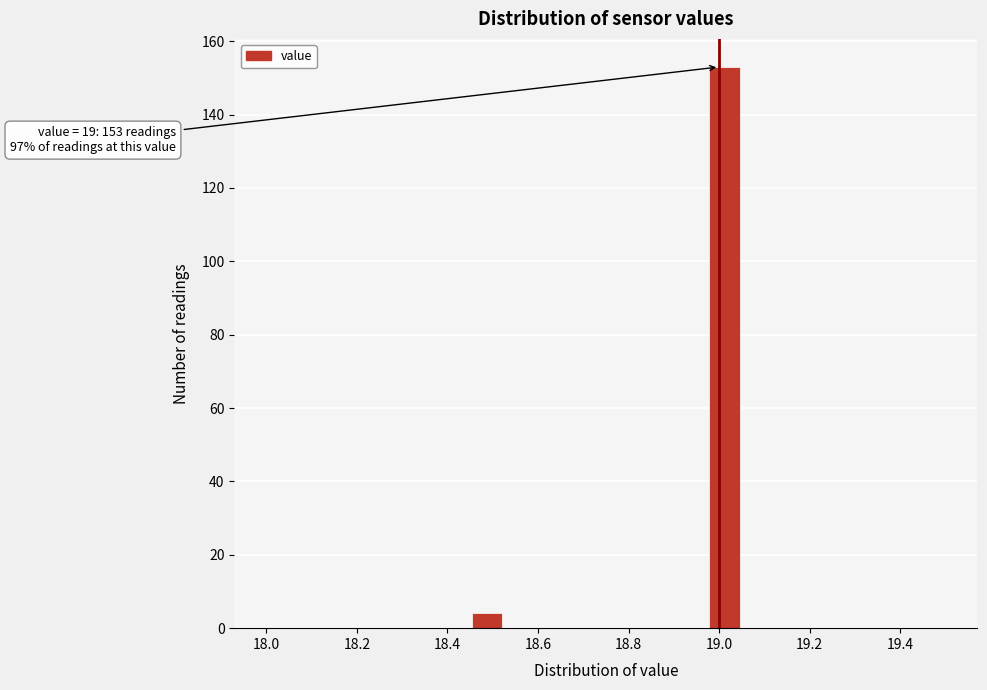

Read against the x-axis, roughly where is the centre of the tallest bar?

19.02